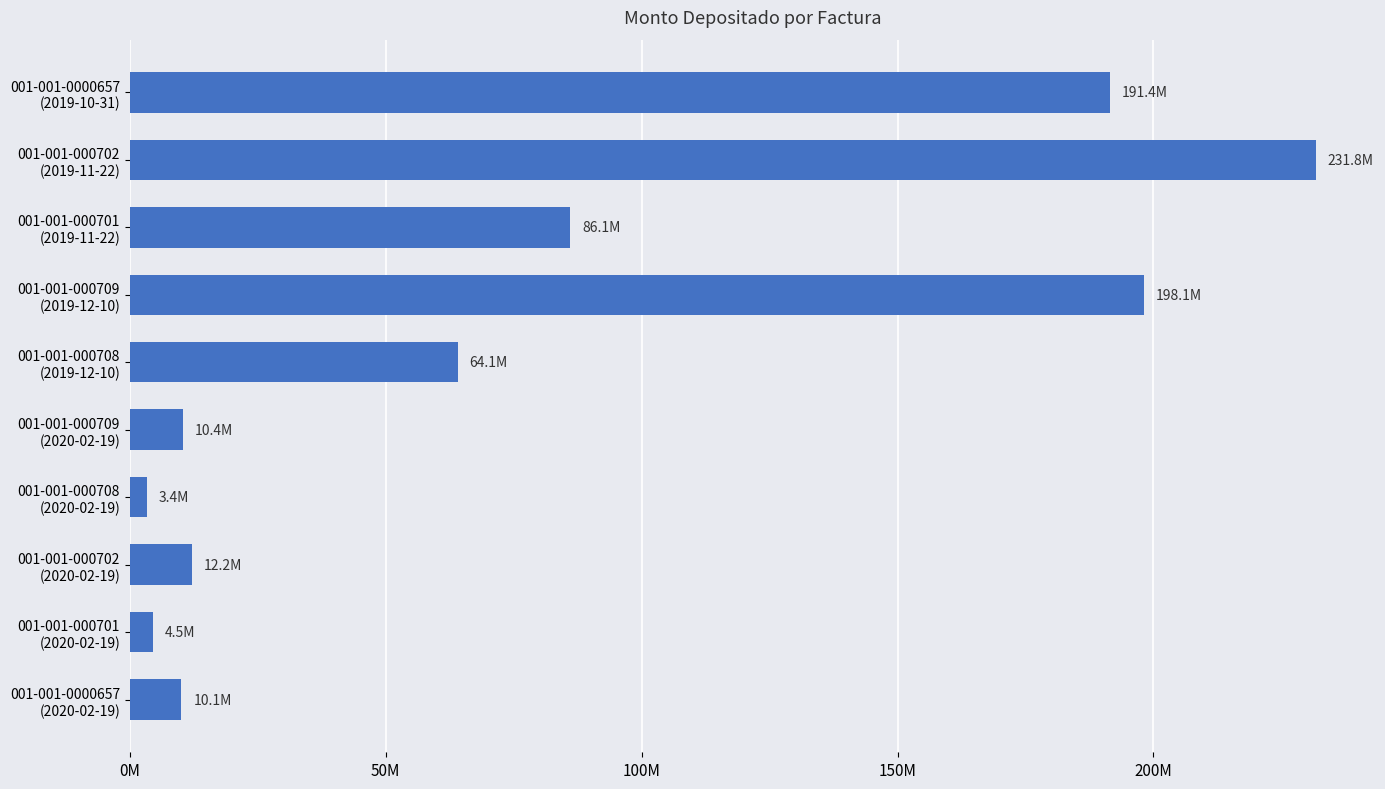

What is the minimum value shown in the chart?

3373356